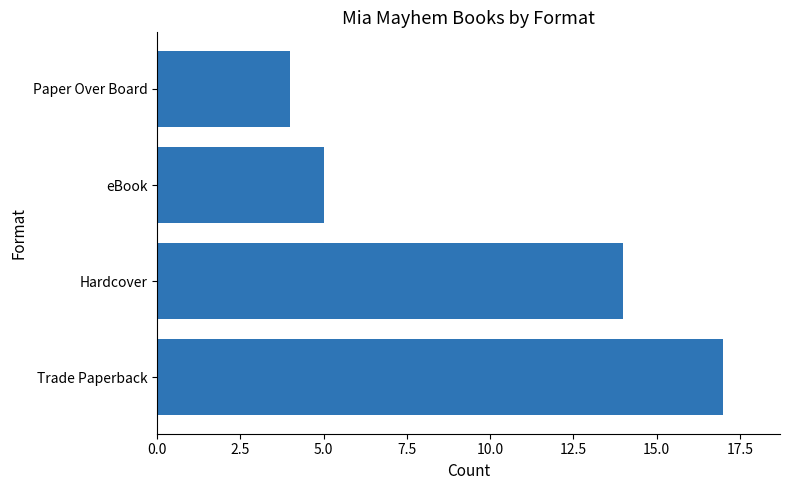

What is the change in value from Trade Paperback to Hardcover?

-3